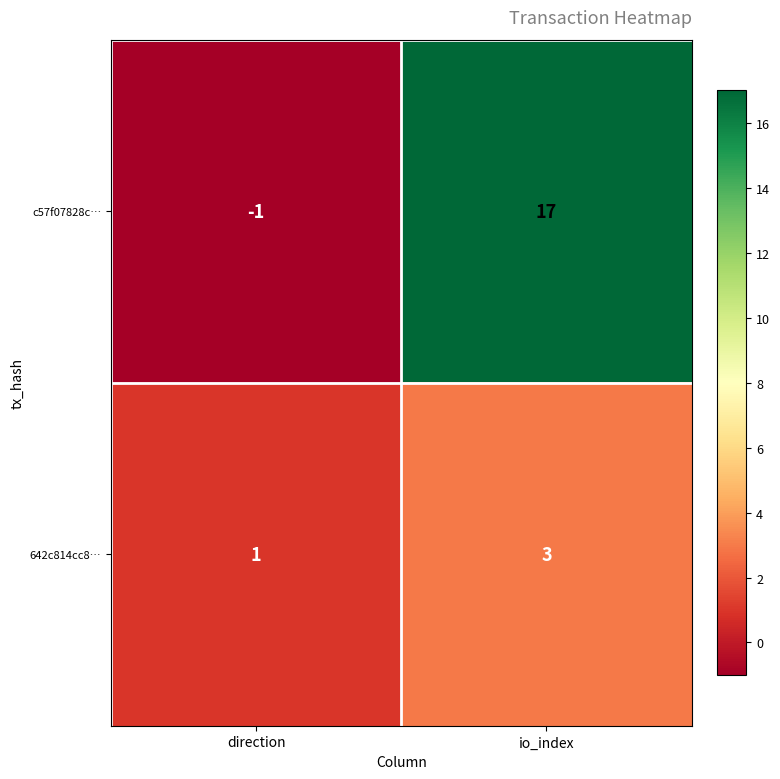

What is the sum of the c57f07828c… values at io_index and direction?

16